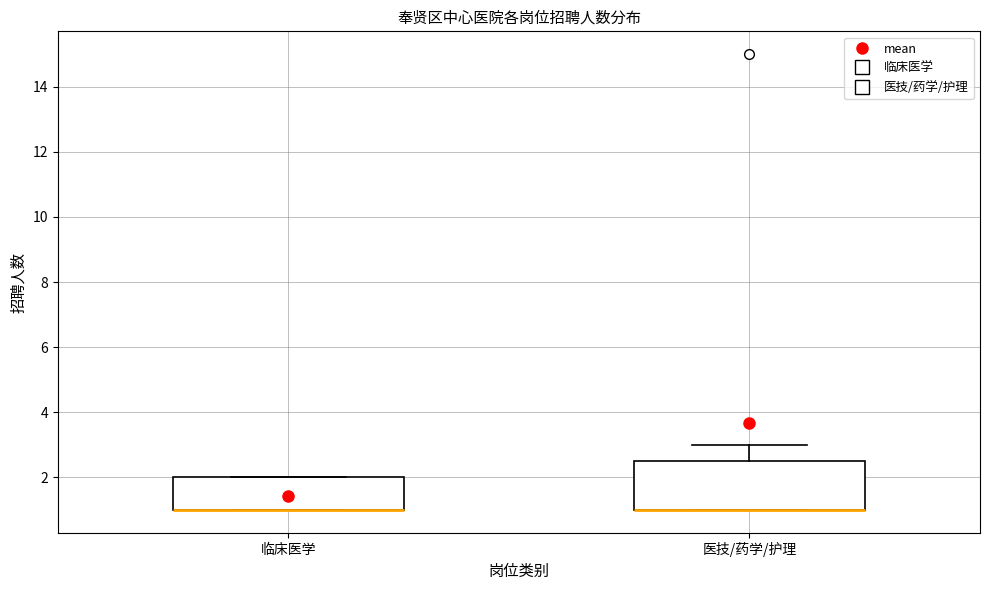

Reading left to right, transcribe this box plot: for each box, give where its median line is, the range the box spans, and where its two whiskers end, as read against the y-axis. The values are not printed on the chart, so give them approximately, as read against the axis.

临床医学: median 1.0 (drawn on the box's lower edge), box 1.0 to 2.0, whiskers 1.0 to 2.0
医技/药学/护理: median 1.0 (drawn on the box's lower edge), box 1.0 to 2.6, whiskers 1.0 to 3.0